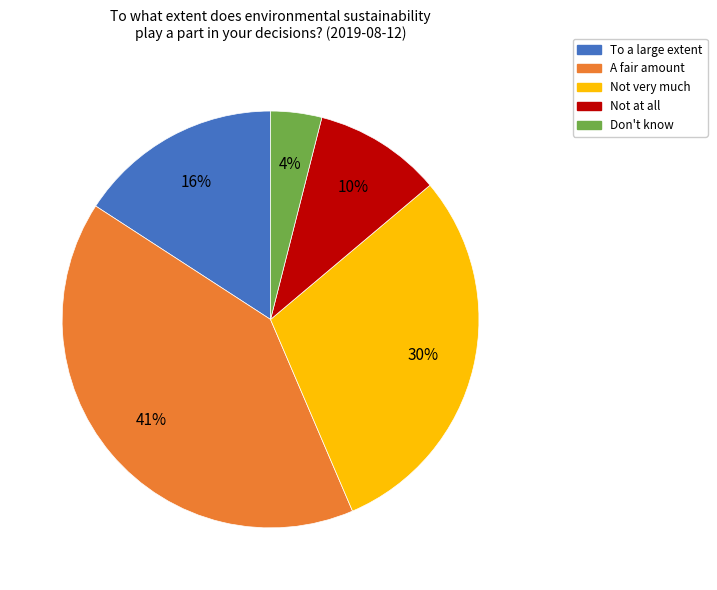

To the nearest percent, what is the average slice percentage?

20%